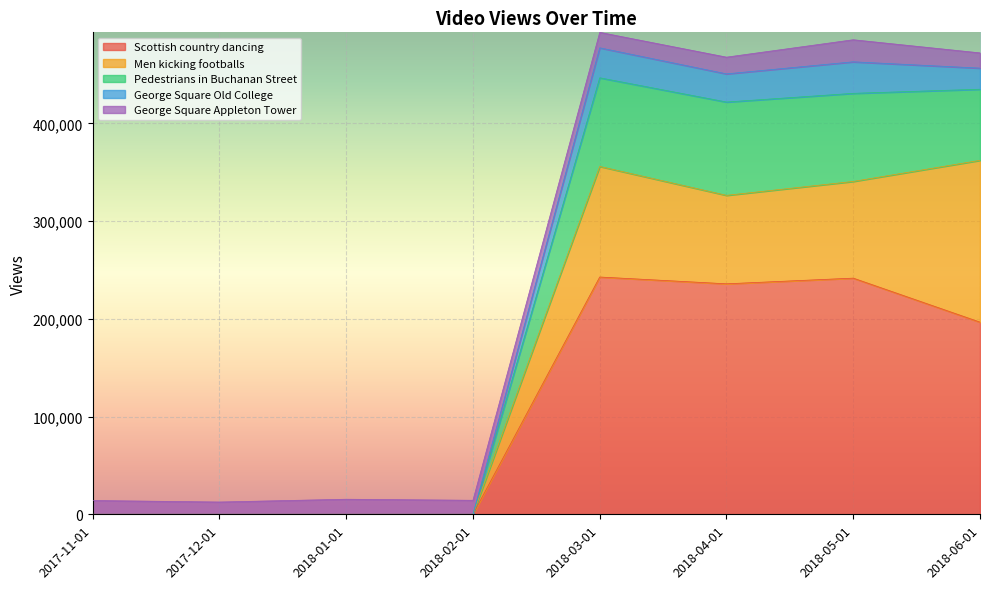

What is the maximum value for Scottish country dancing?

242816